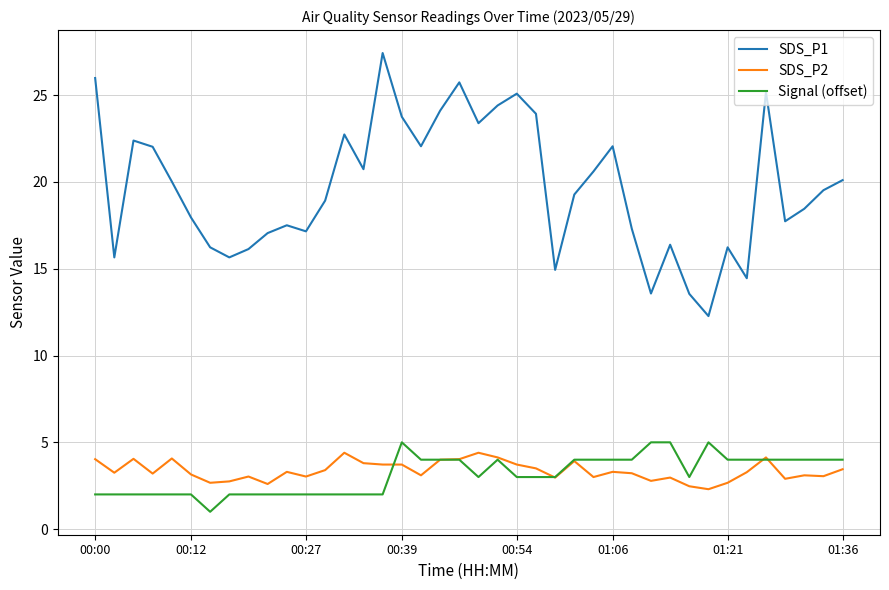

Which series has the largest total across all categories?

SDS_P1